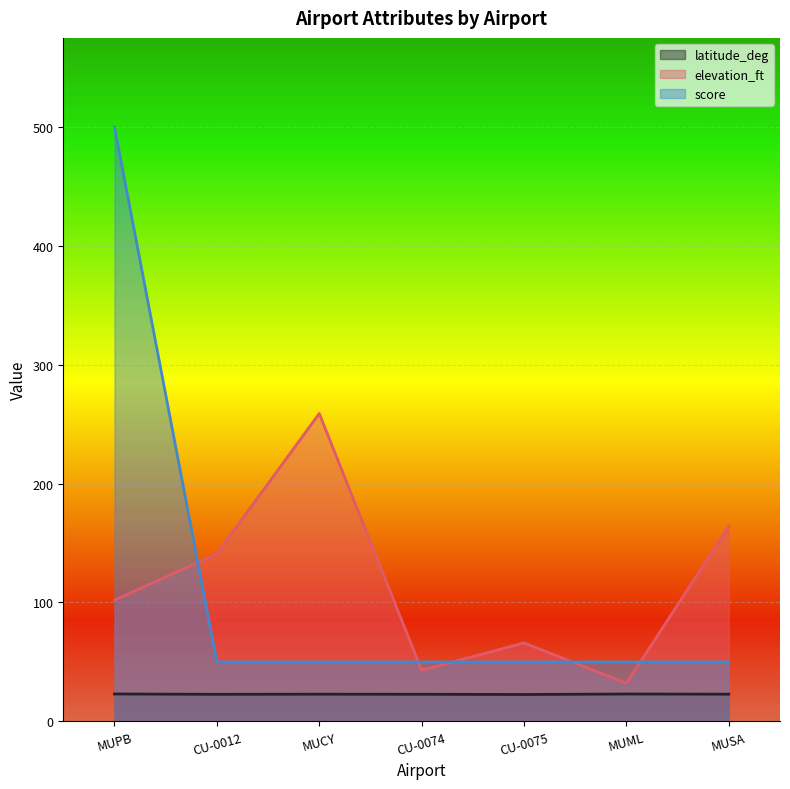

The latitude_deg series shows 23.0 at MUML. True or false?

True